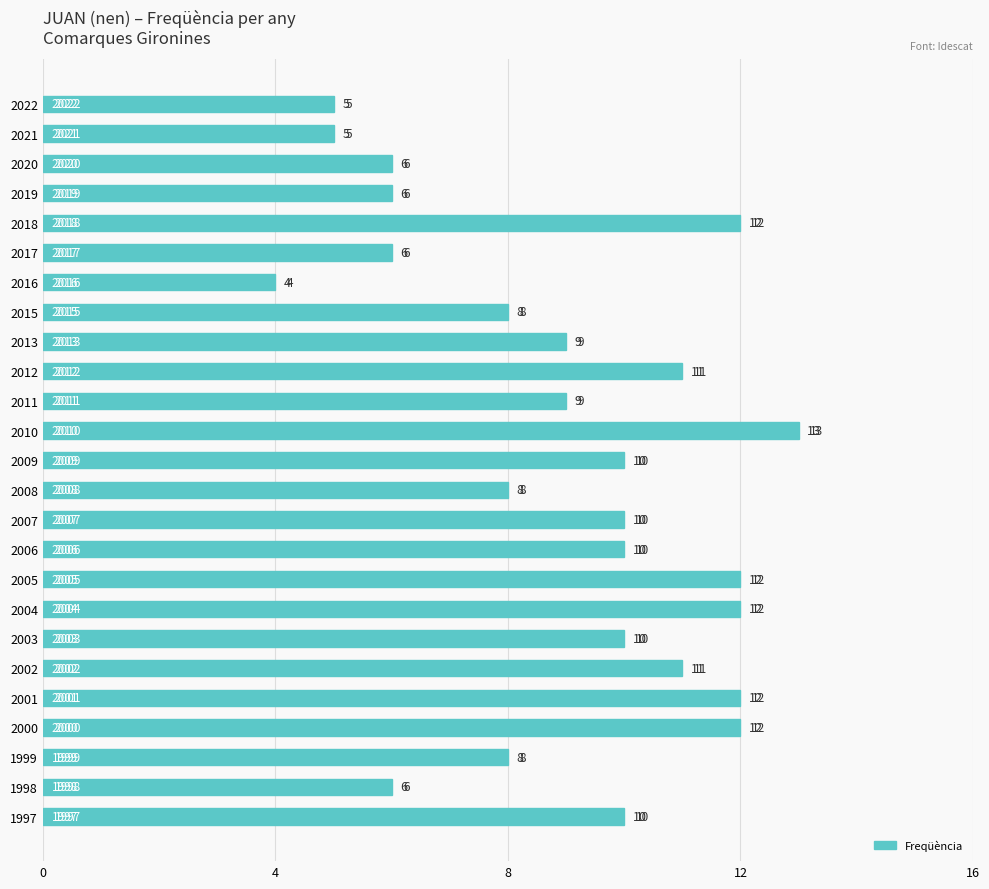

How many values exceed 10?

8